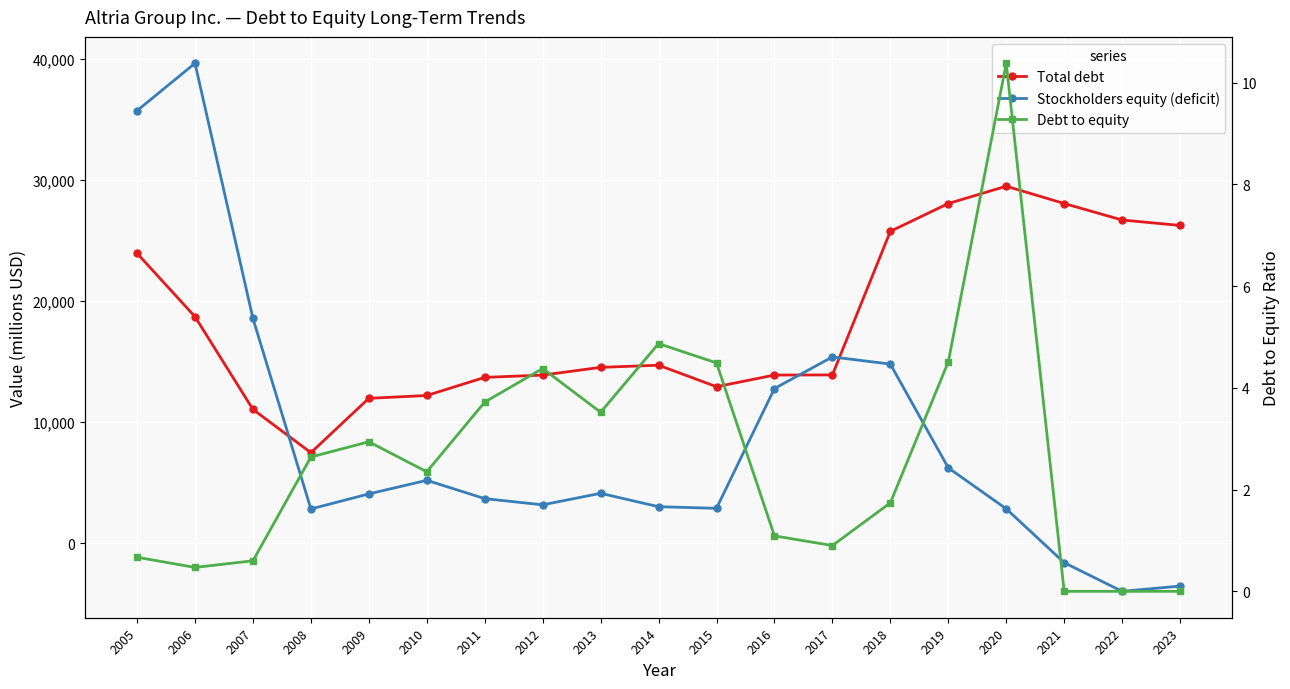

What is the sum of the Stockholders equity (deficit) values at 2017 and 2005?

51084.0